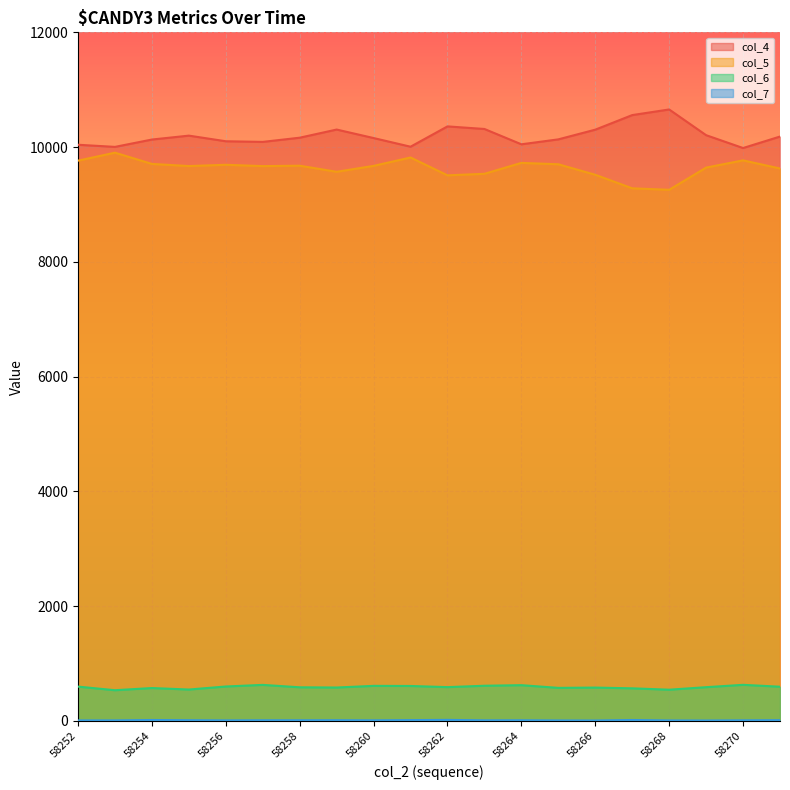

How many lines are shown in the chart?

4